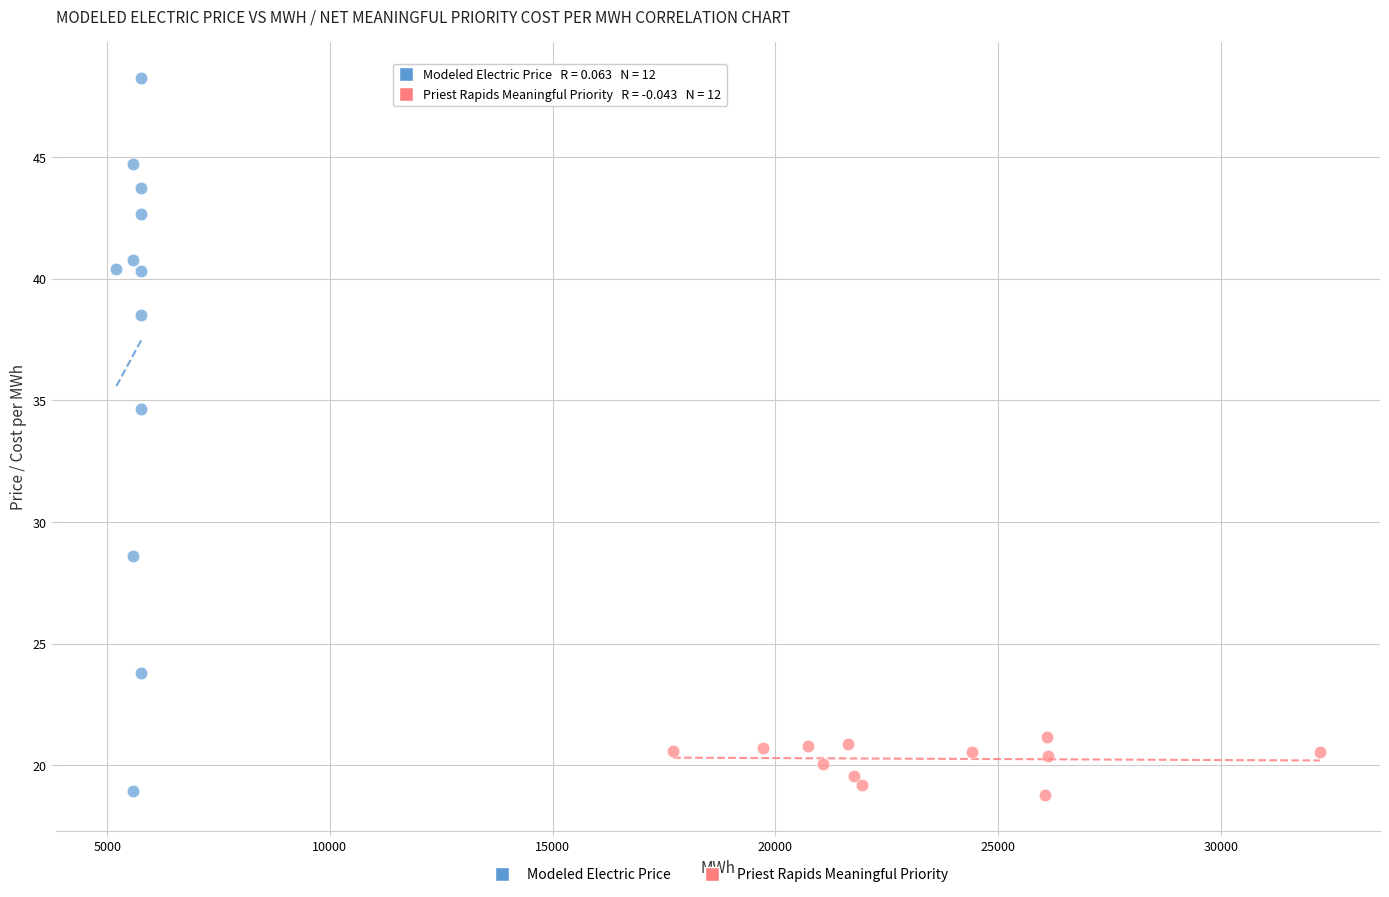

Which series reaches the maximum Y coordinate?

Modeled Electric Price